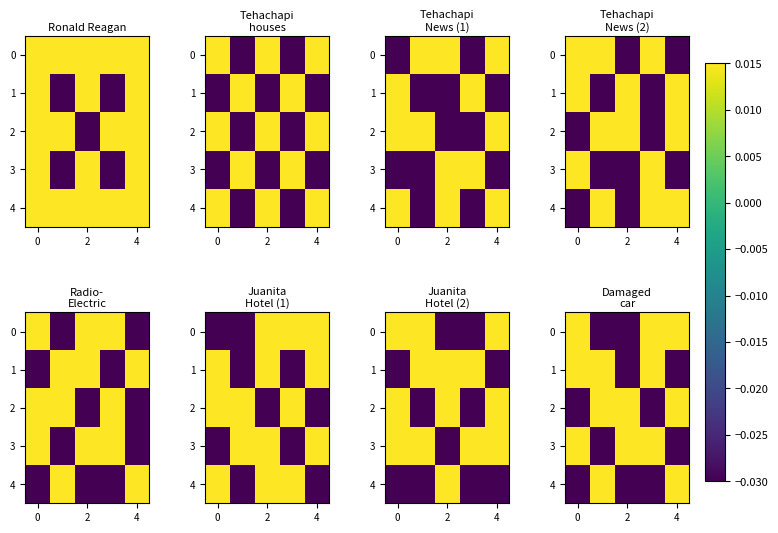

Between 4 and 2, which is larger?

4